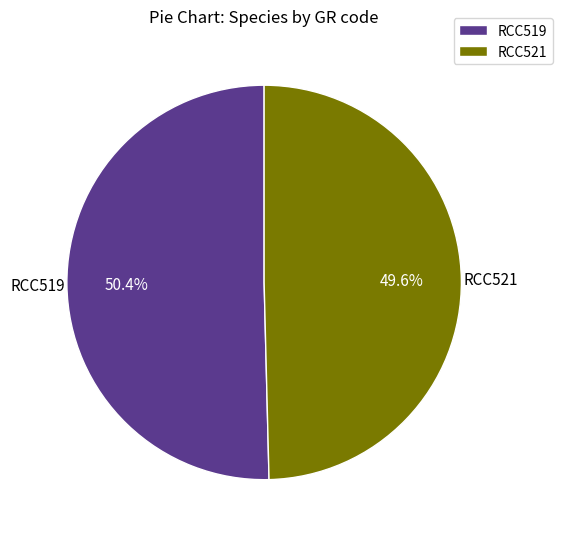

Which category has the smallest portion of the pie?

RCC521